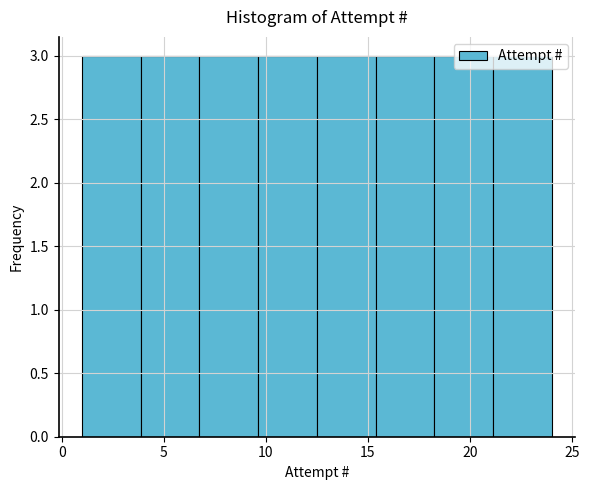

How tall is the bar that spans 9.5 to 12.5 on the x-axis? Neither the bar edges nor the heights are printed on the chart, so give them approximately, as read against the axes.

3